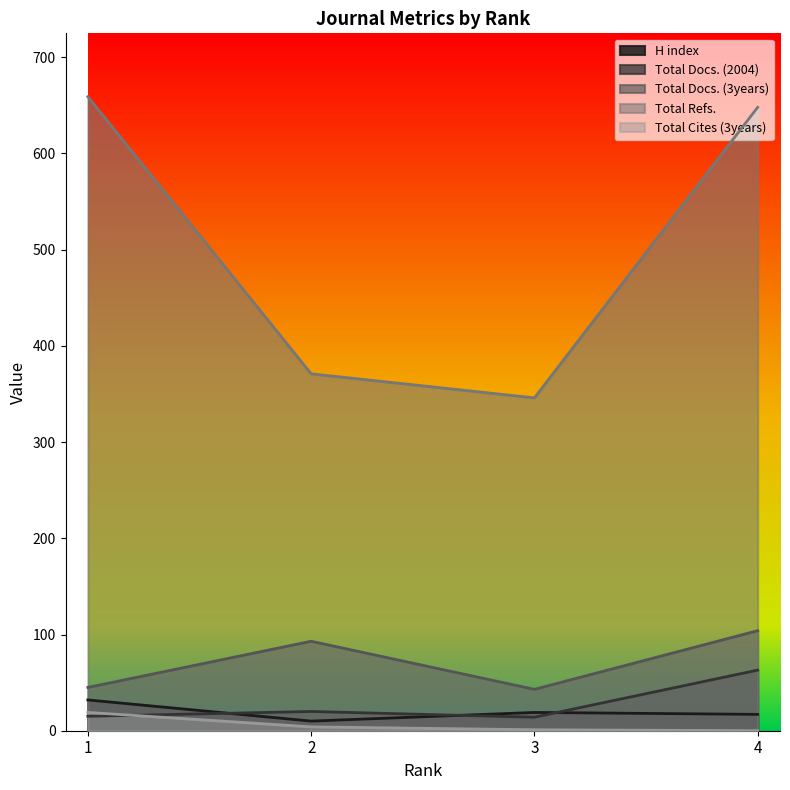

What is the value of the Total Cites (3years) point at the 3rd from the left?

1